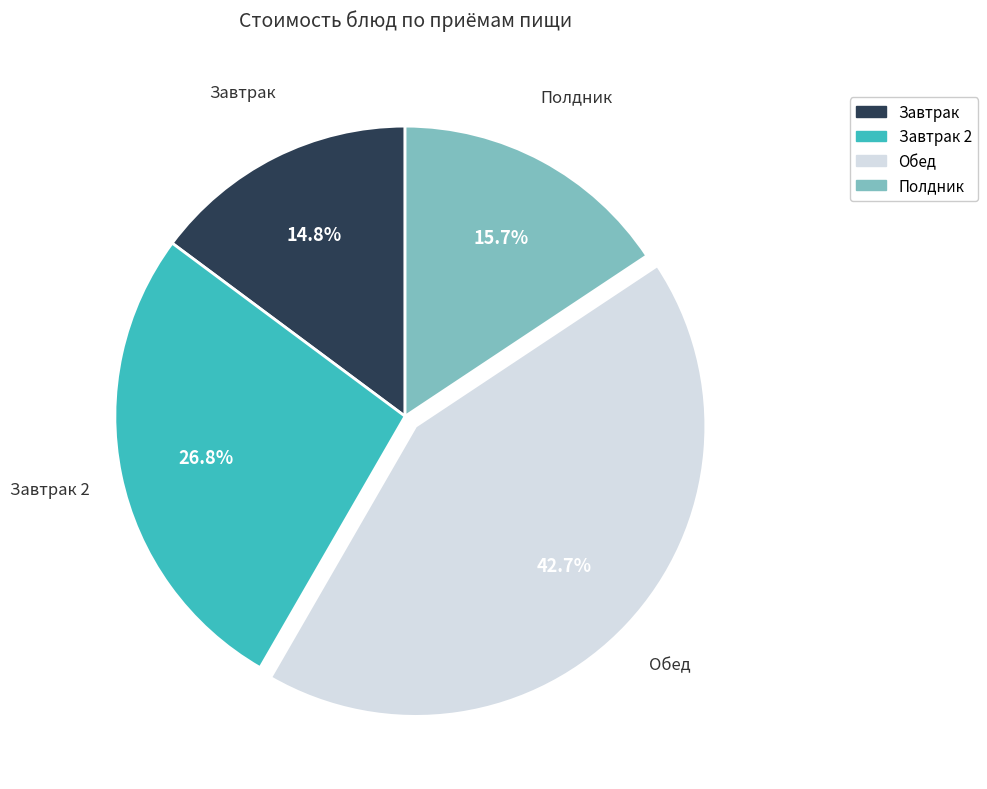

Does any single category account for the majority?

No